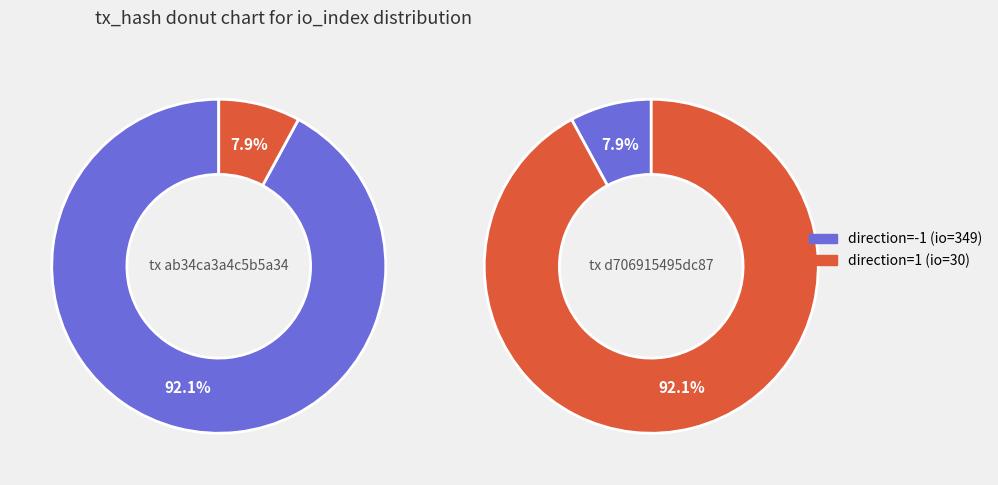

Is the sum of direction=1 (io_index=30) and direction=-1 (io_index=349) greater than half?

Yes